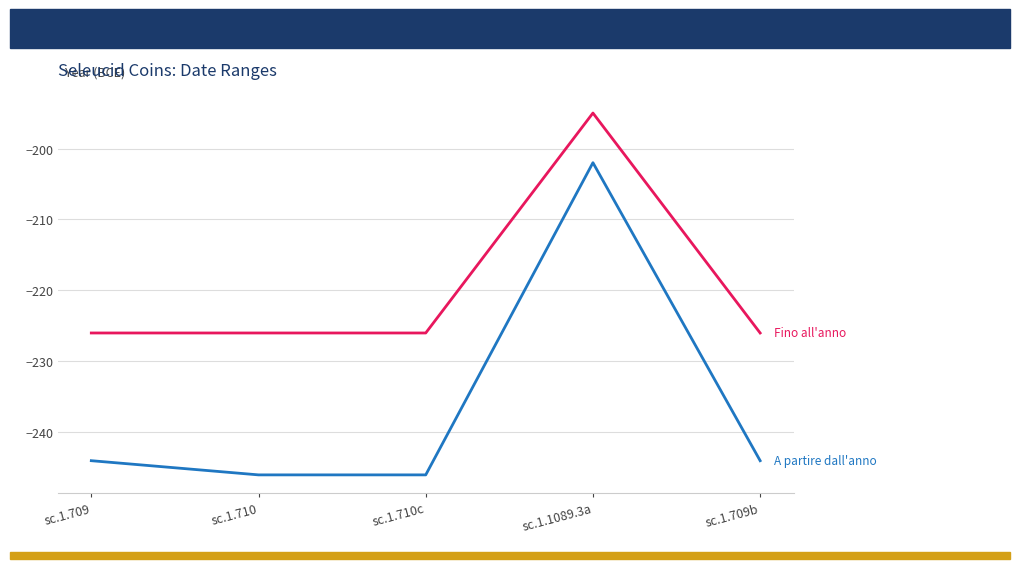

At which category is the sum across all series the highest?

sc.1.1089.3a